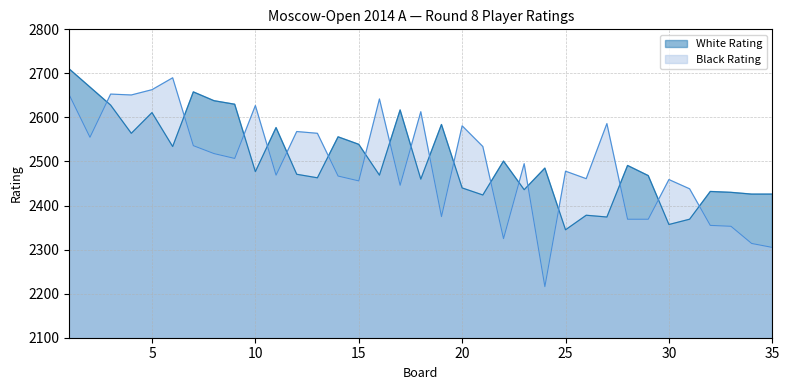

What is the value of the White Rating point at the 22nd from the left?

2501